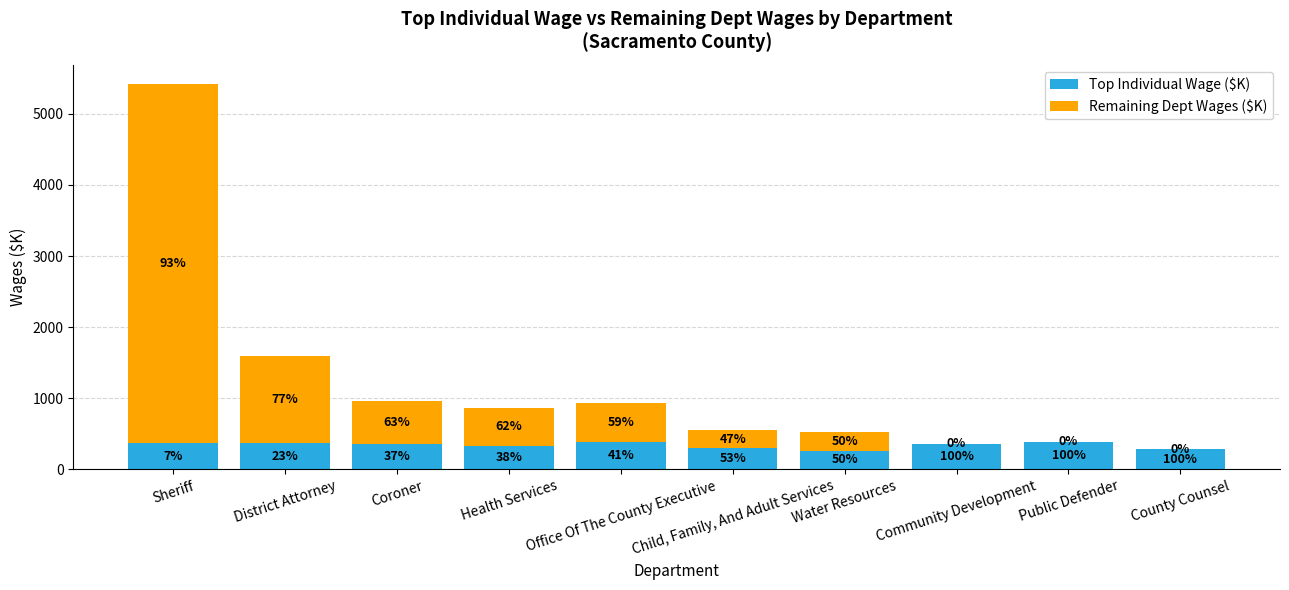

Does the chart contain stacked bars?

Yes